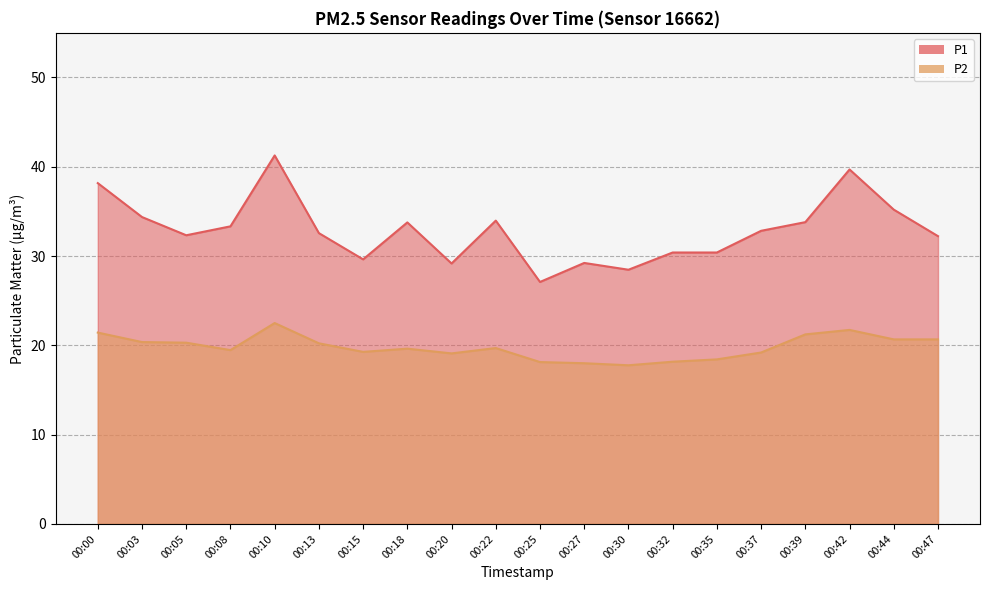

Where is P1 nearest to the value 34?

00:22